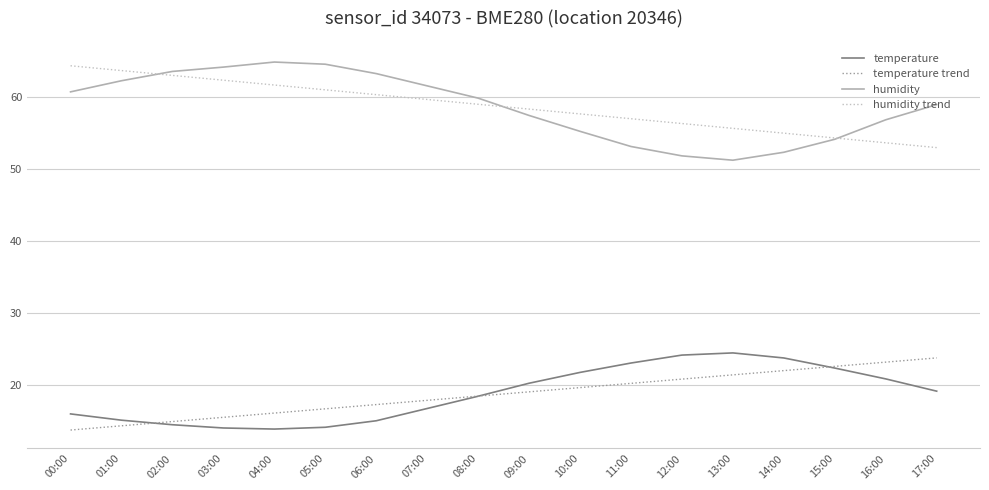

What is the difference between the temperature values at 08:00 and 03:00?

4.4